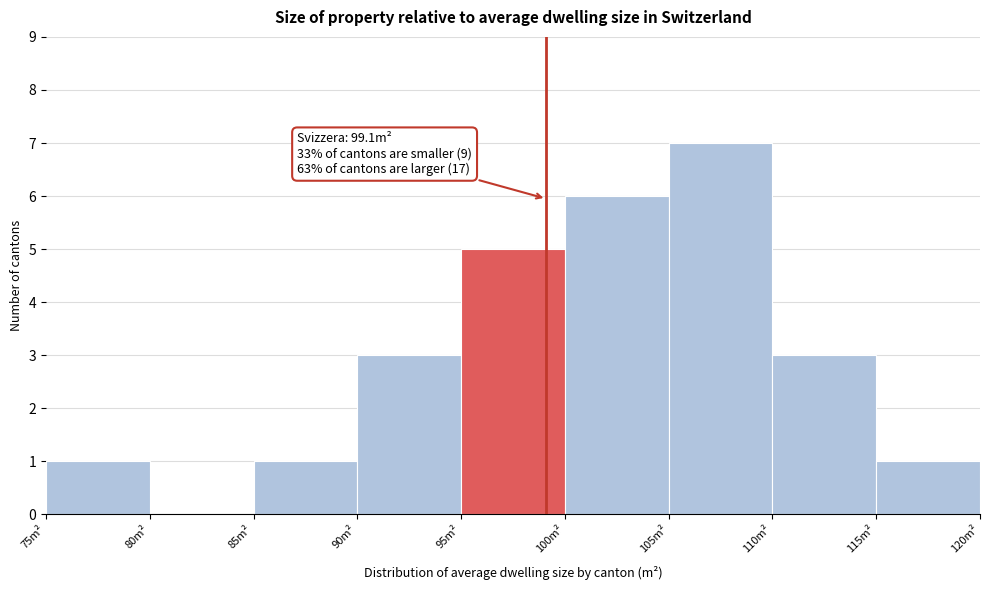

Over which range of the x-axis is the bar tallest?

105 to 110